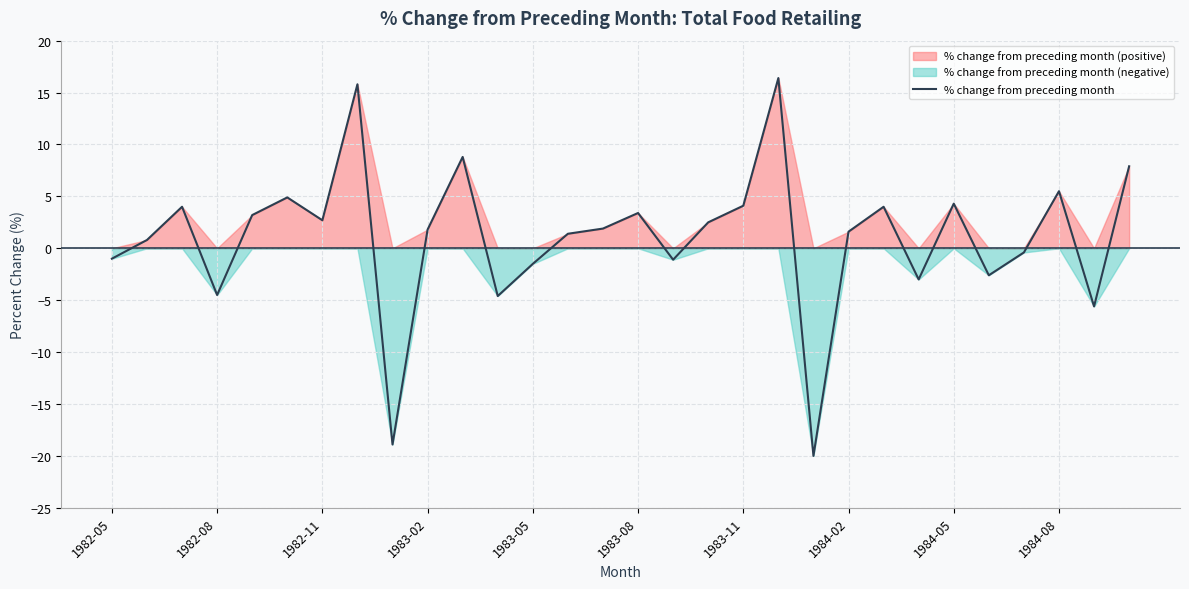

How many categories are shown in the chart?

30